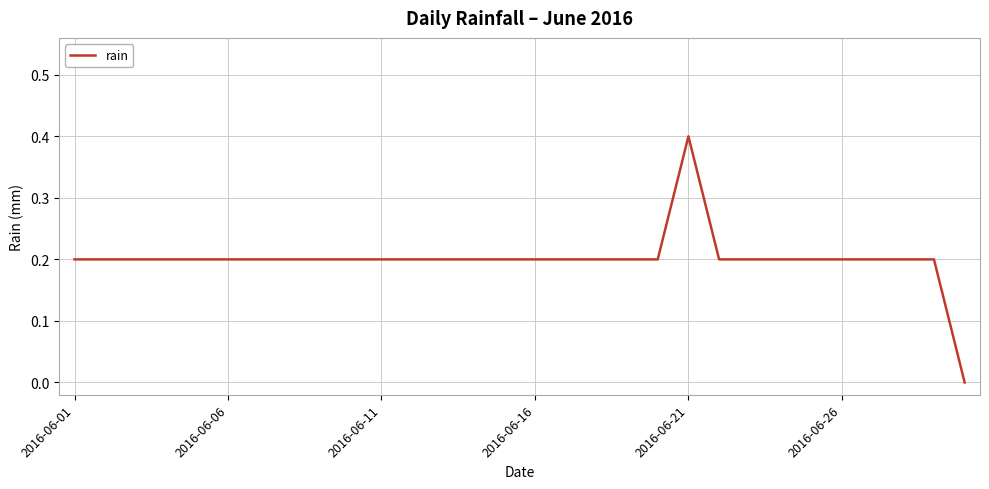

What is the greatest value displayed?

0.4